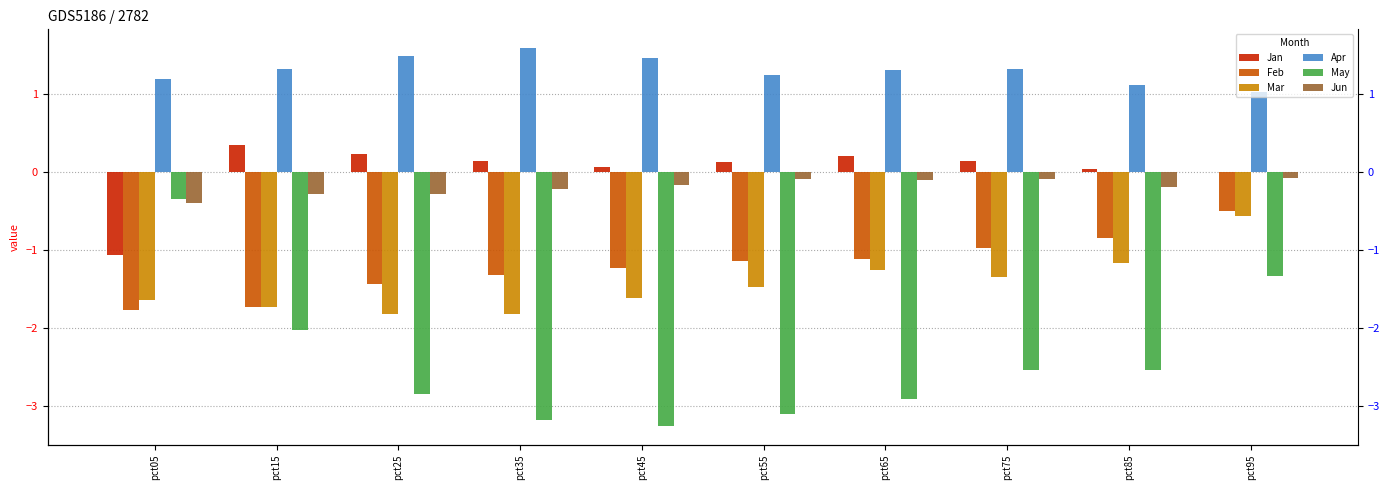

Which series has the largest total across all categories?

Apr